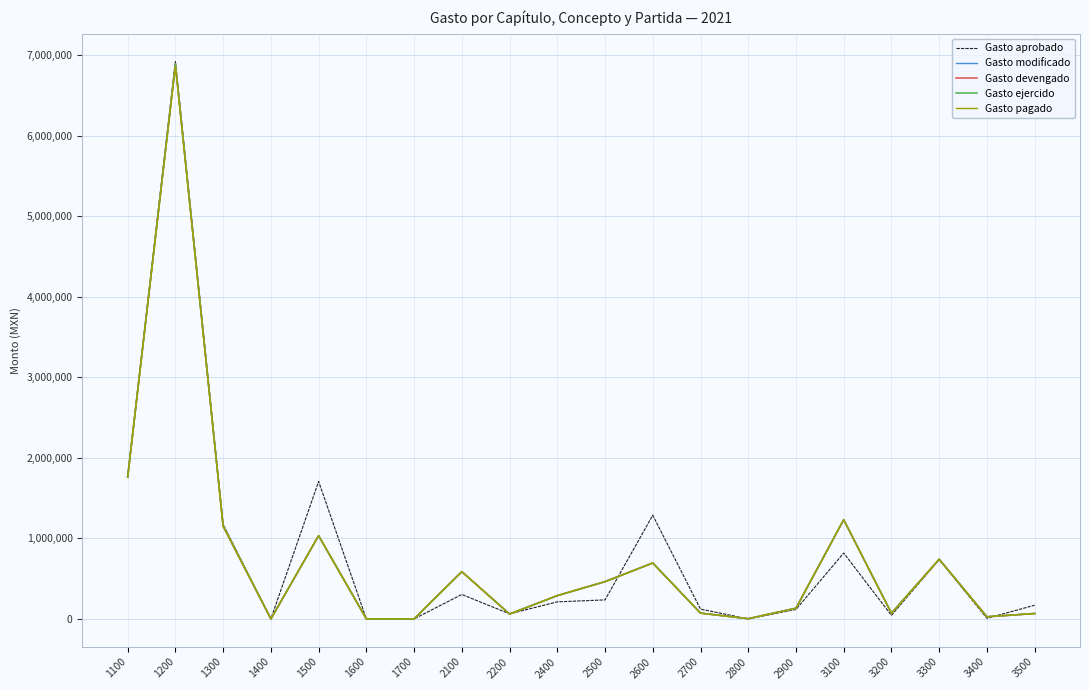

What is the value of the Gasto ejercido point at the 9th from the left?

60333.2